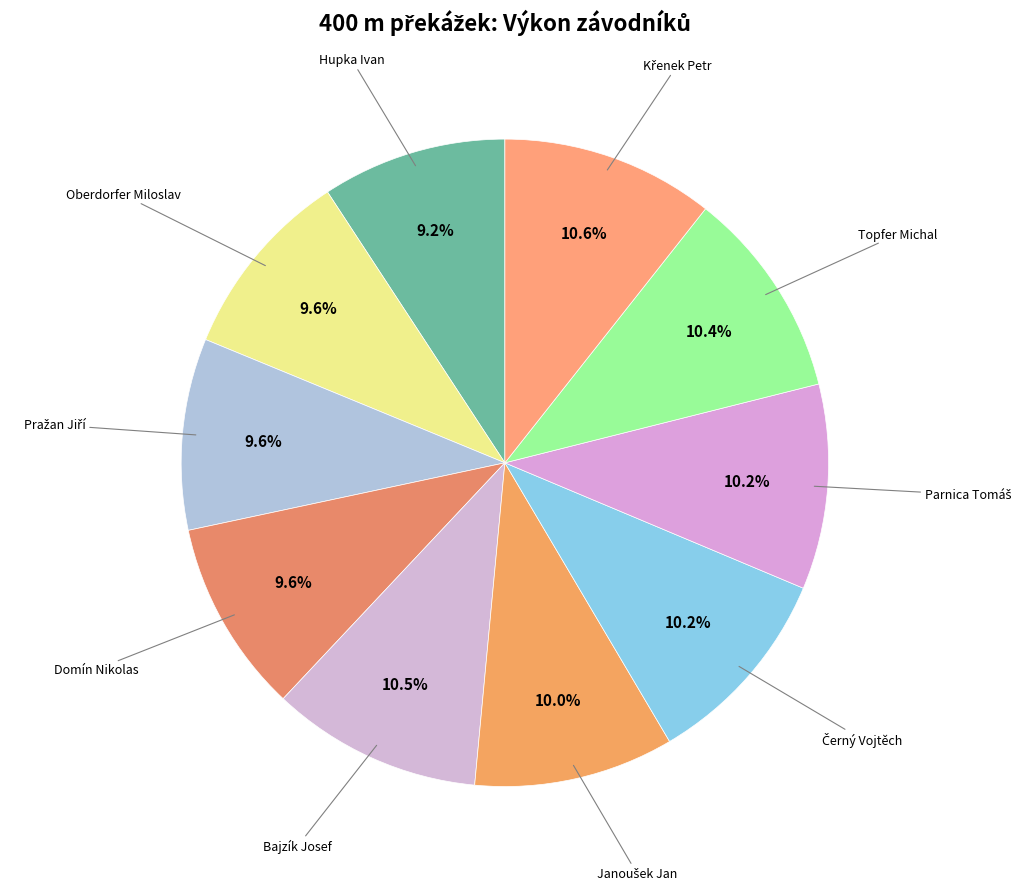

Count the number of slices in the pie.

10